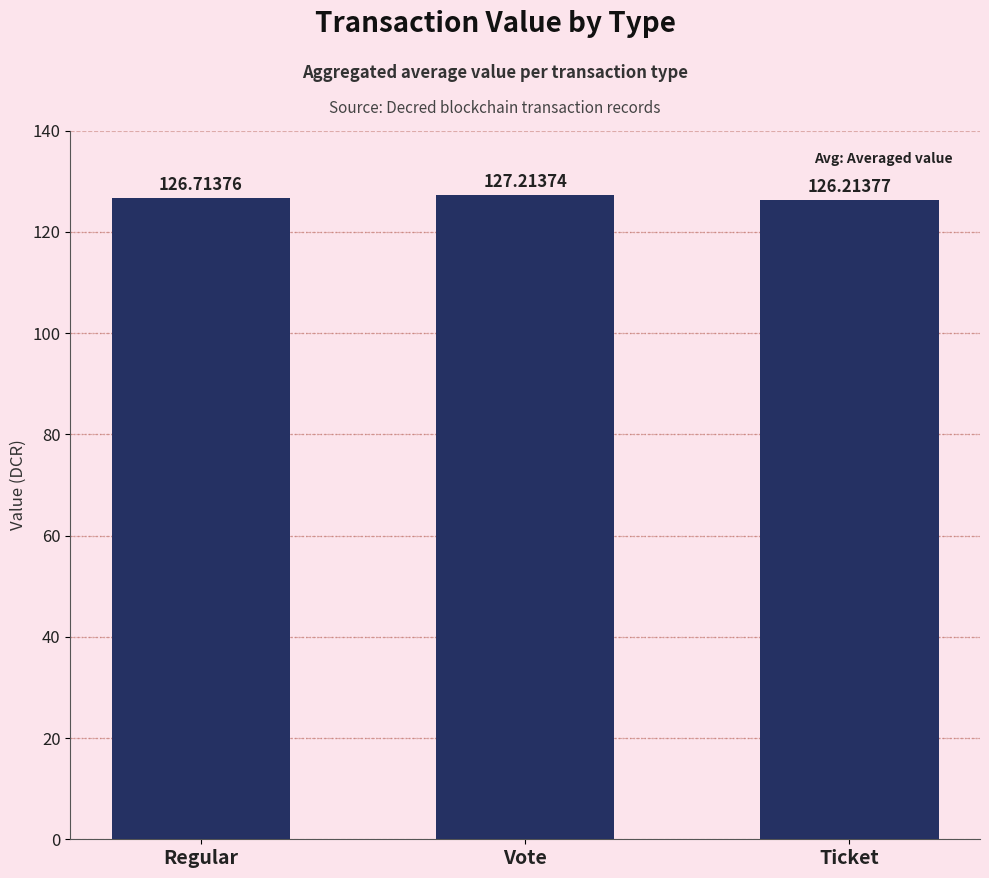

True or false: the data shows 127.2 at Vote.

True